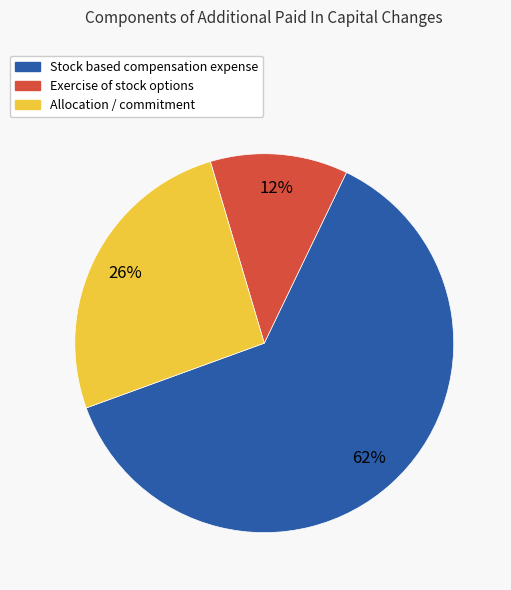

To the nearest percent, what portion does Exercise of stock options represent?

12%